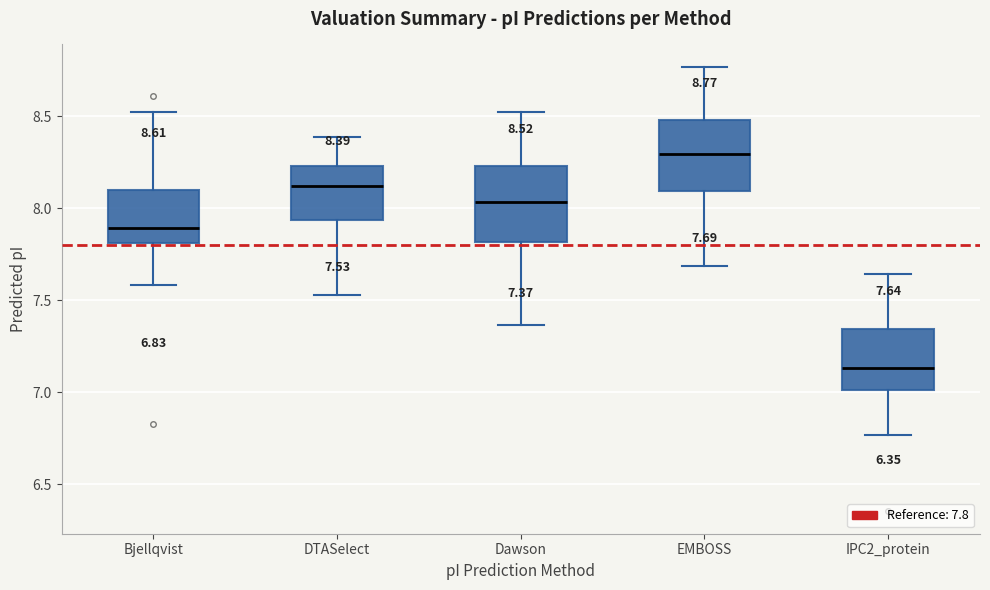

Which box has the lowest median line?

IPC2_protein